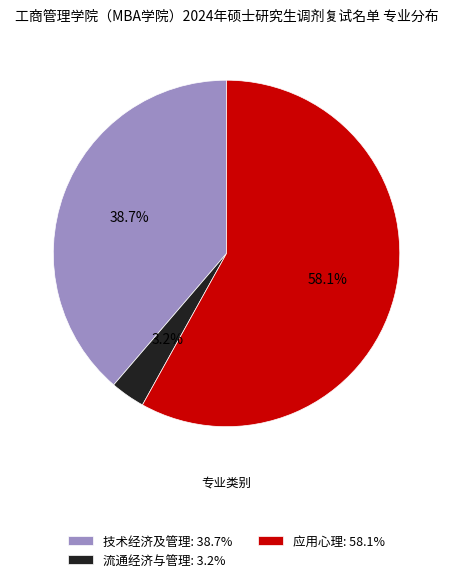

Does 应用心理 represent more than half of the total?

Yes